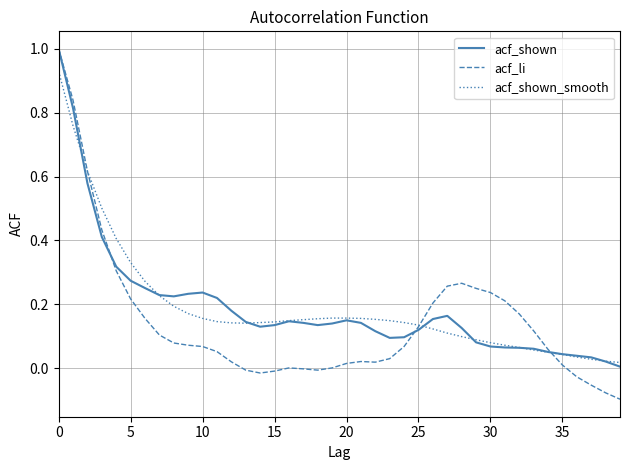

Which series has the widest spread of values?

acf_li